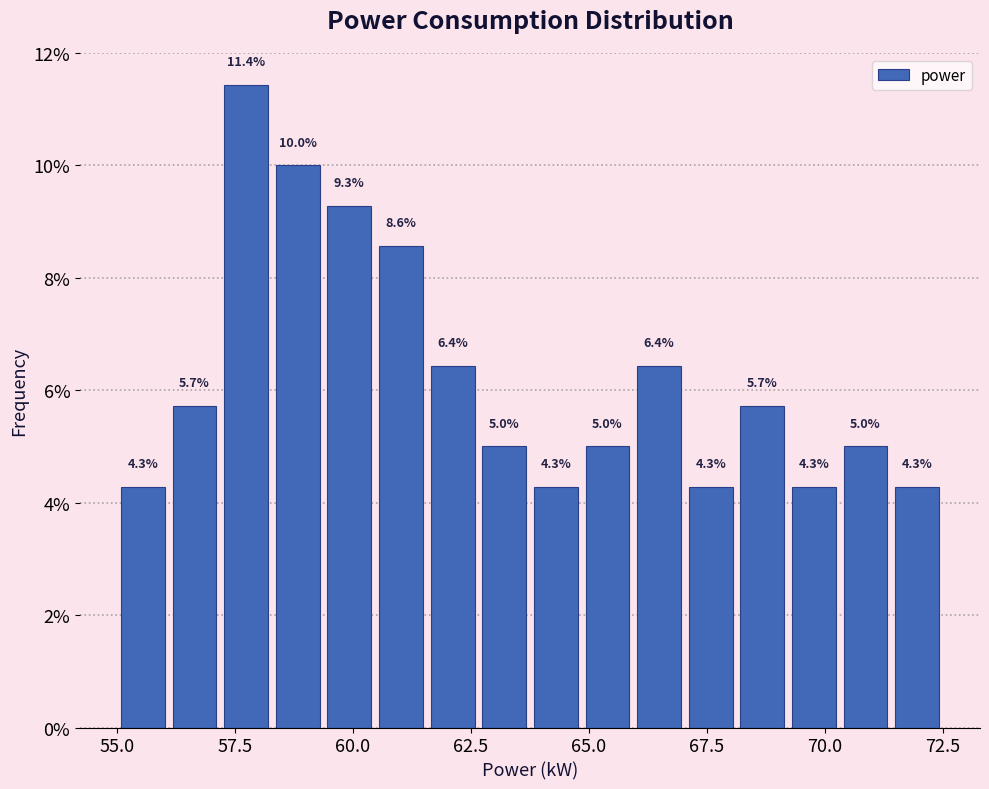

Read against the x-axis, roughly where is the centre of the tallest bar?

57.5